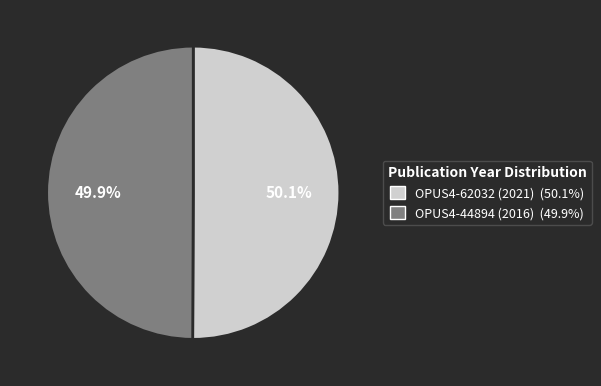

What percentage is NOT represented by OPUS4-62032 (2021)?

49.9%